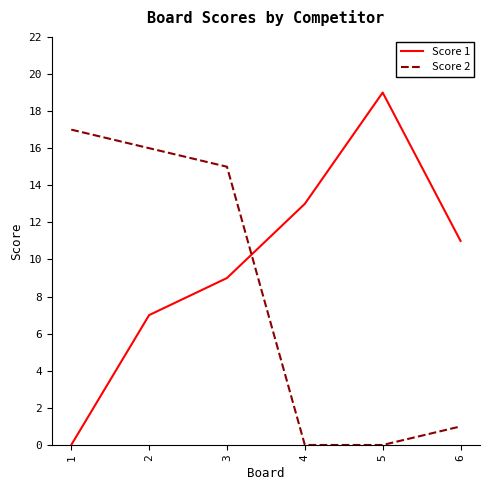

Between 2 and 4, which series saw the biggest shift?

Score 2